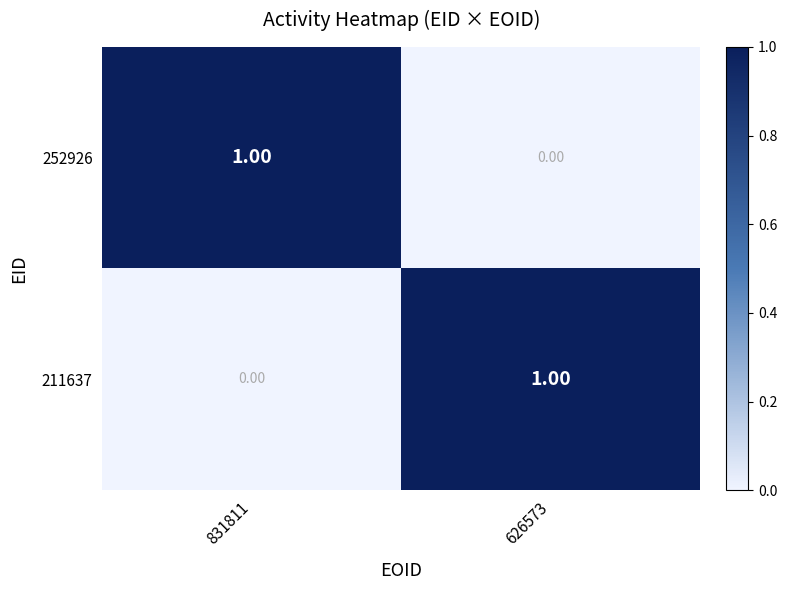

At 831811, list the series in order from largest to smallest.

252926, 211637